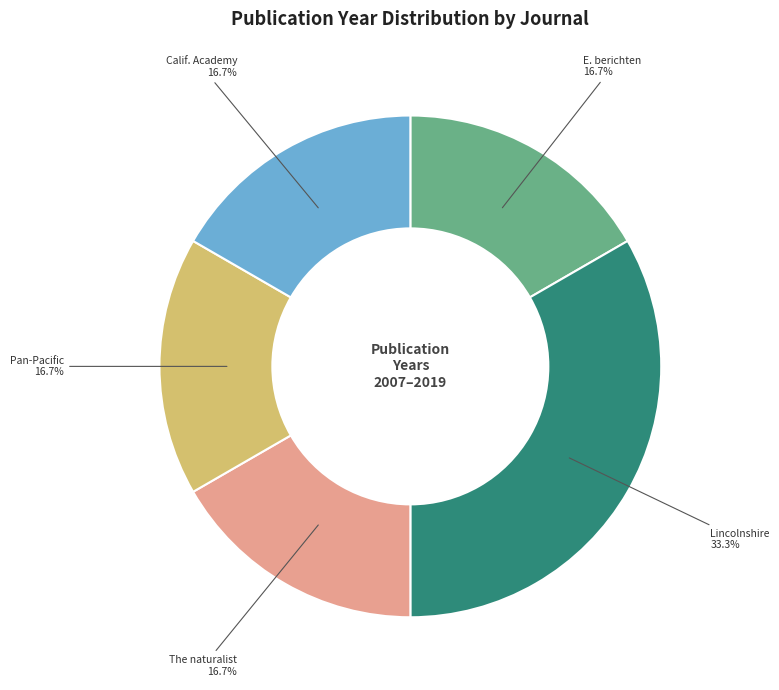

Does any single category account for the majority?

No